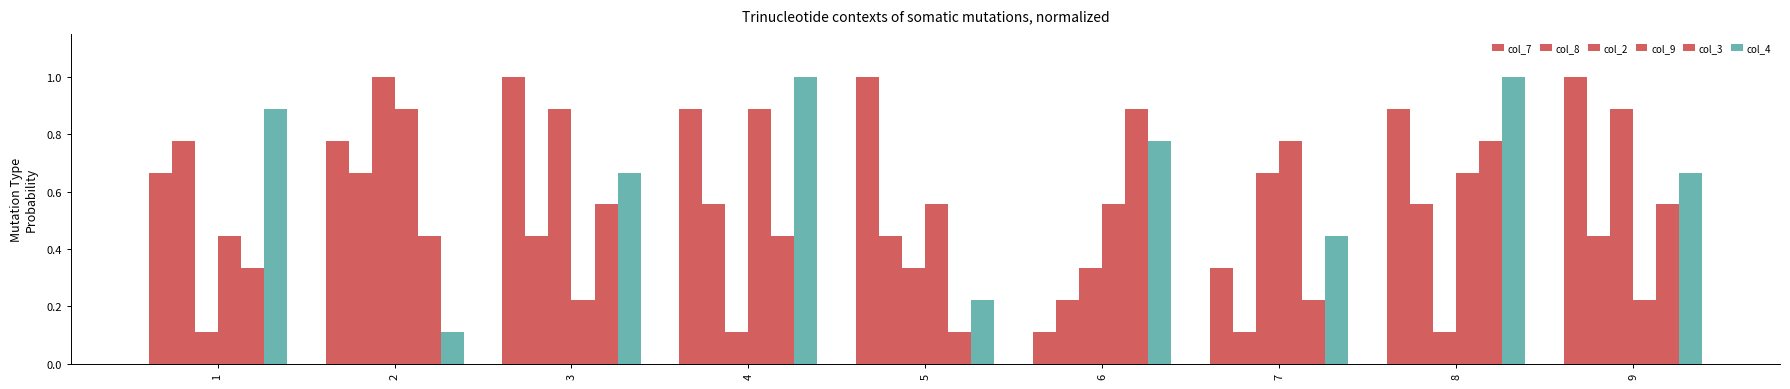

Which label corresponds to the smallest value in the chart?

6